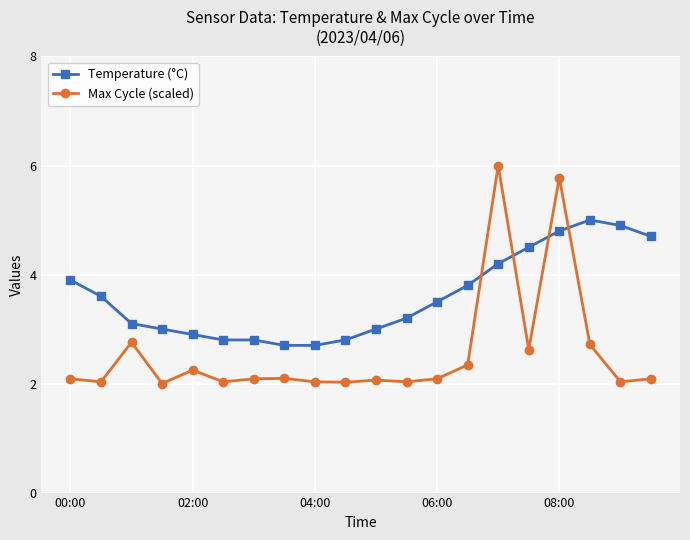

Which series has the largest total across all categories?

Temperature (°C)